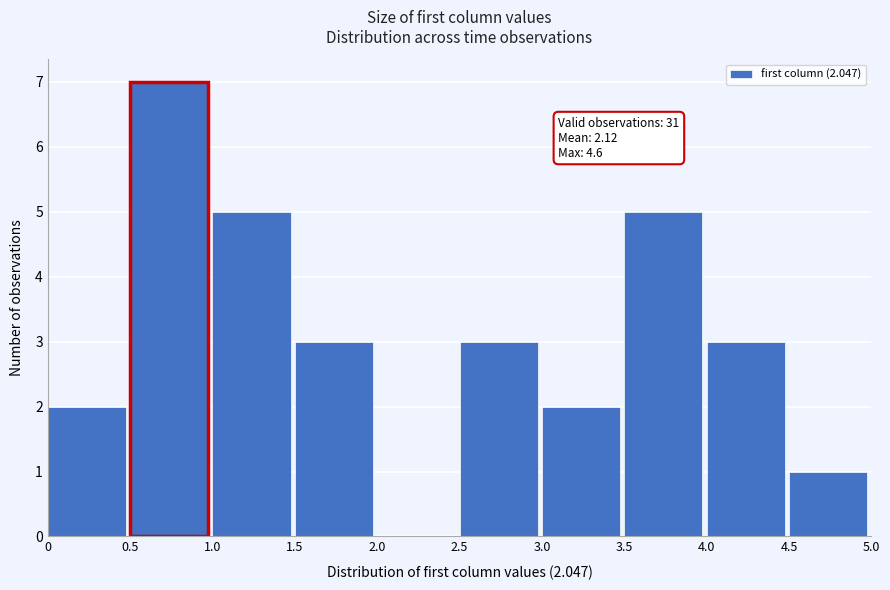

Which range on the x-axis has the tallest bar?

0.5 to 1.0